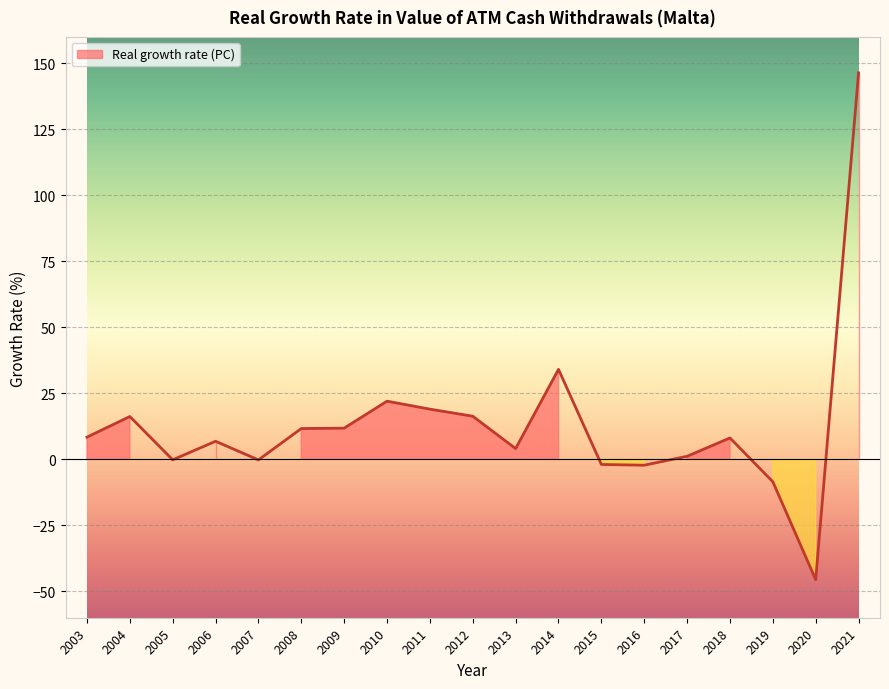

The value at 2008 is 11.7. True or false?

True